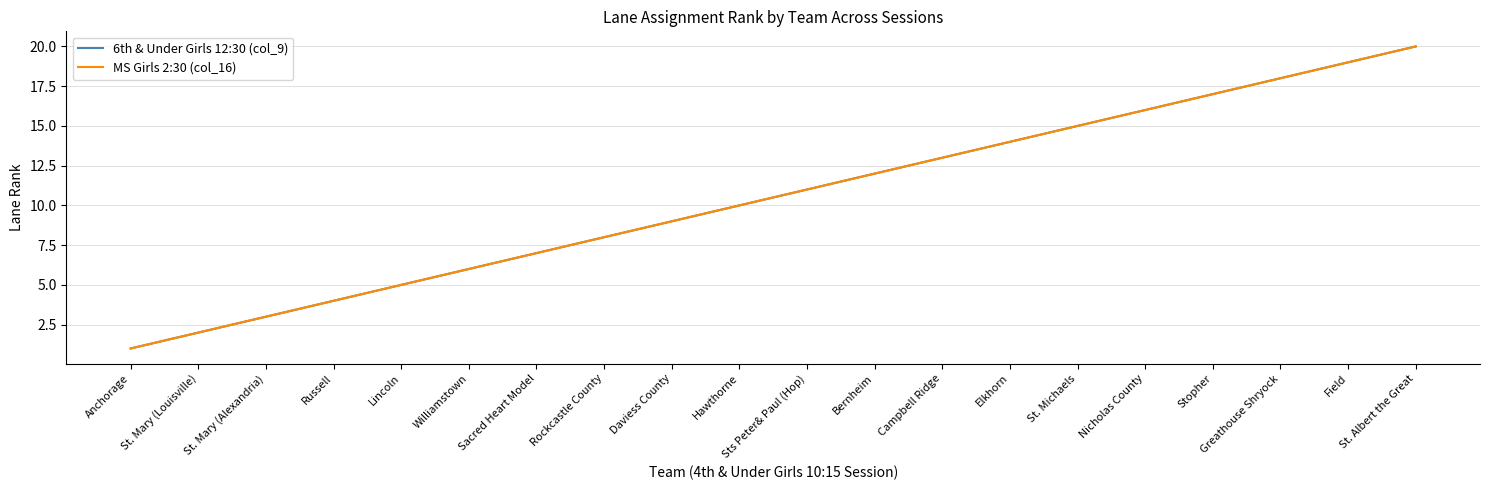

Is it true that MS Girls 2:30 (col_16) equals 6 at St. Albert the Great?

False